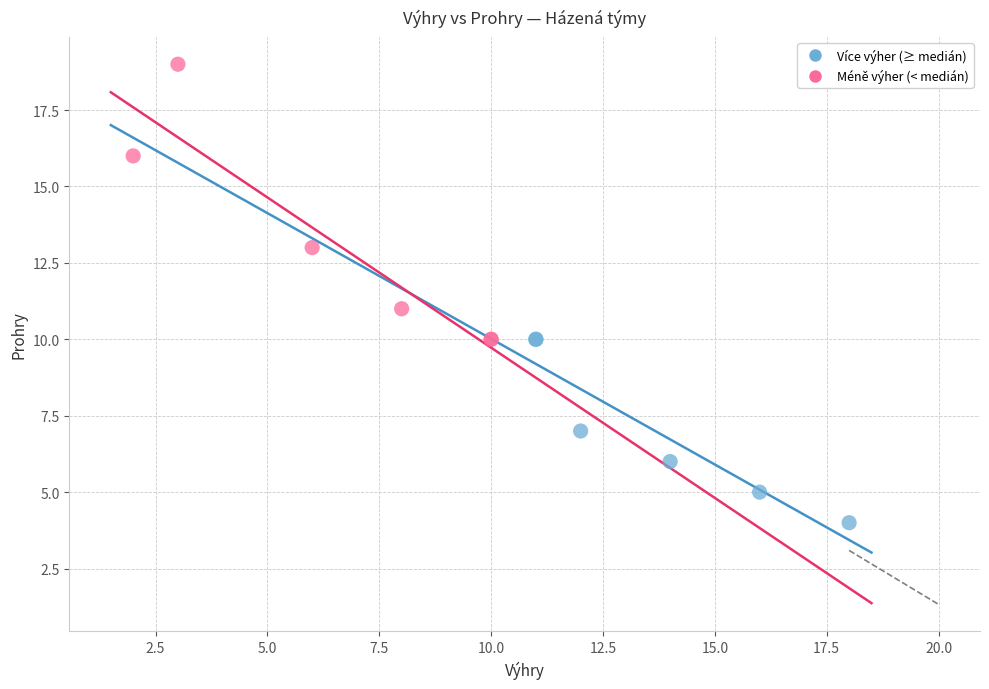

Which series reaches the maximum Y coordinate?

Méně výher (< medián)